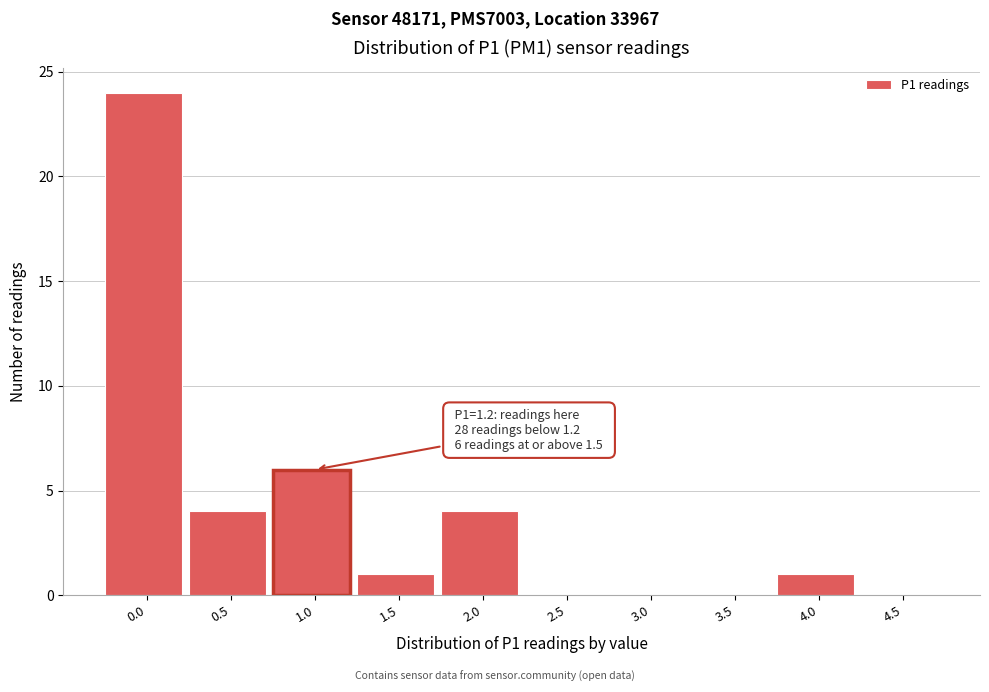

Reading left to right, what are all the values shown in this chart?

0.0=24	0.5=4	1.0=6	1.5=1	2.0=4	2.5=0	3.0=0	3.5=0	4.0=1	4.5=0